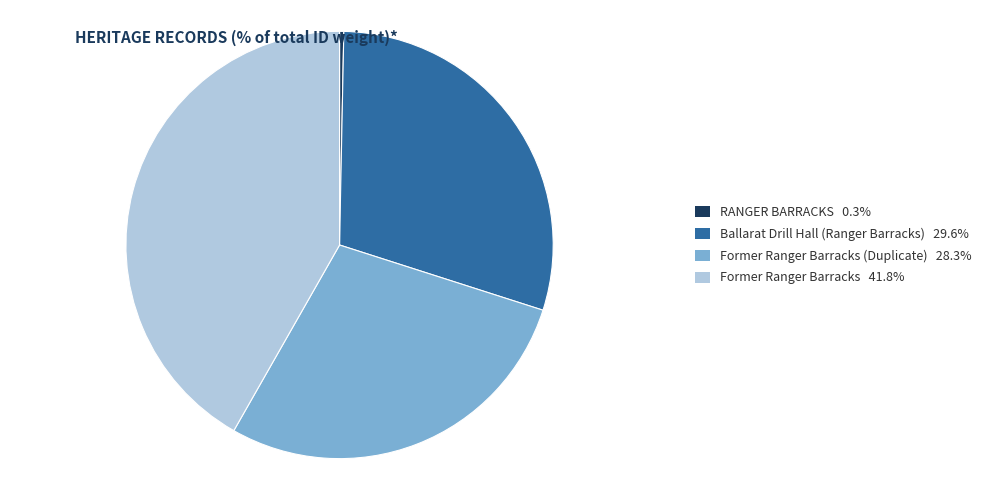

Combined, do Ballarat Drill Hall (Ranger Barracks) 29.6% and Former Ranger Barracks 41.8% account for over 50%?

Yes